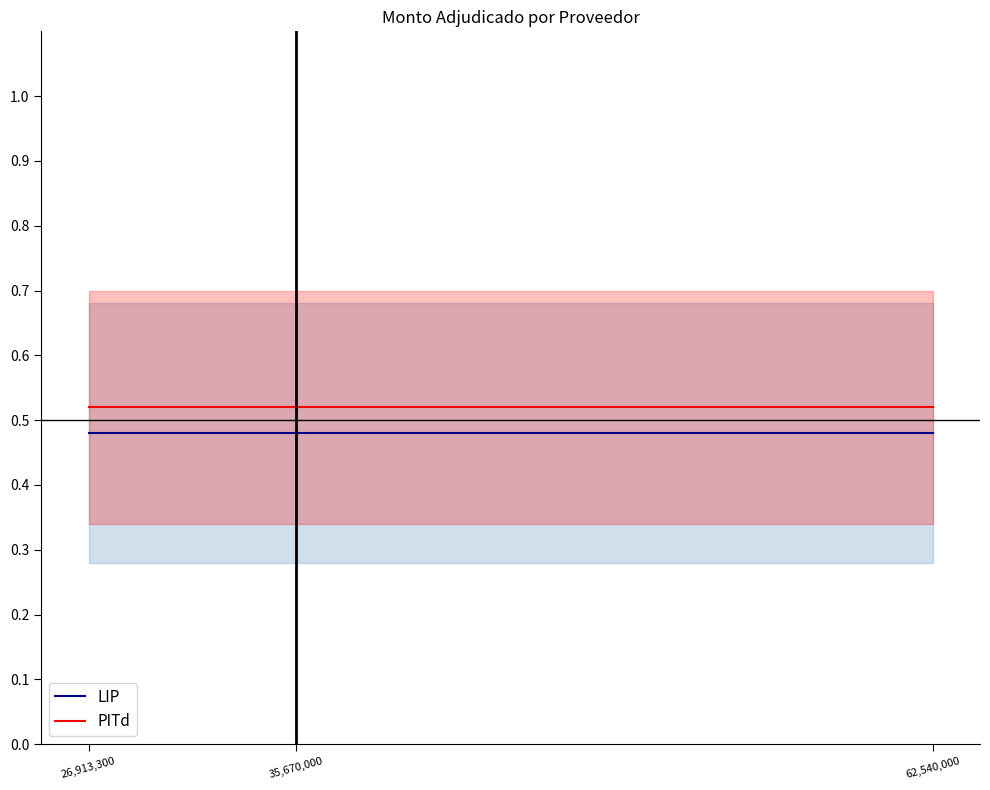

Which series has the largest total across all categories?

PITd